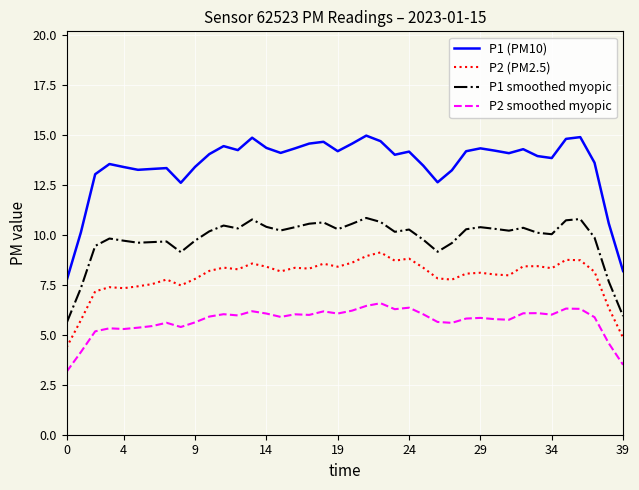

What is the lowest value of the P2 smoothed myopic series?

3.2